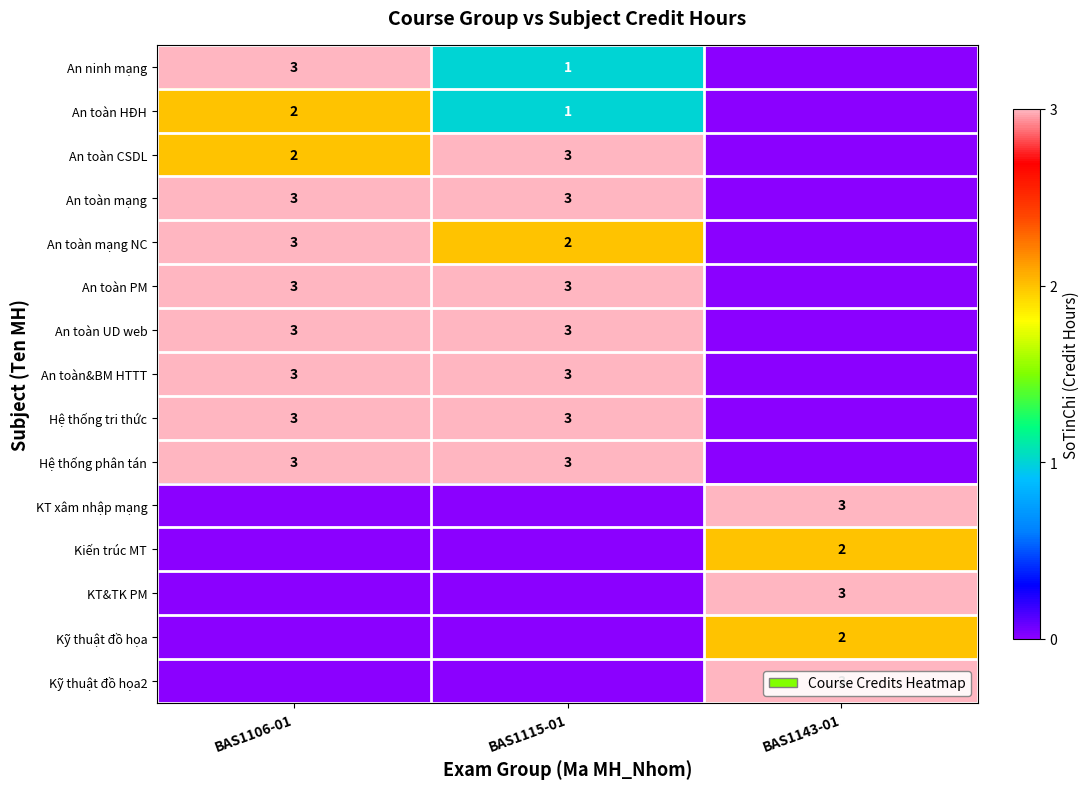

Is it true that KT xâm nhập mạng equals 3 at BAS1143-01?

True